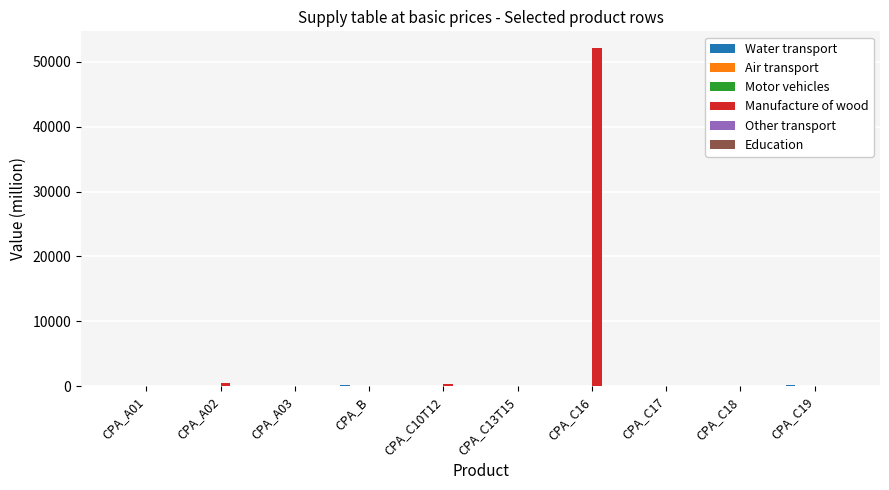

What is the maximum value for Manufacture of wood?

52095